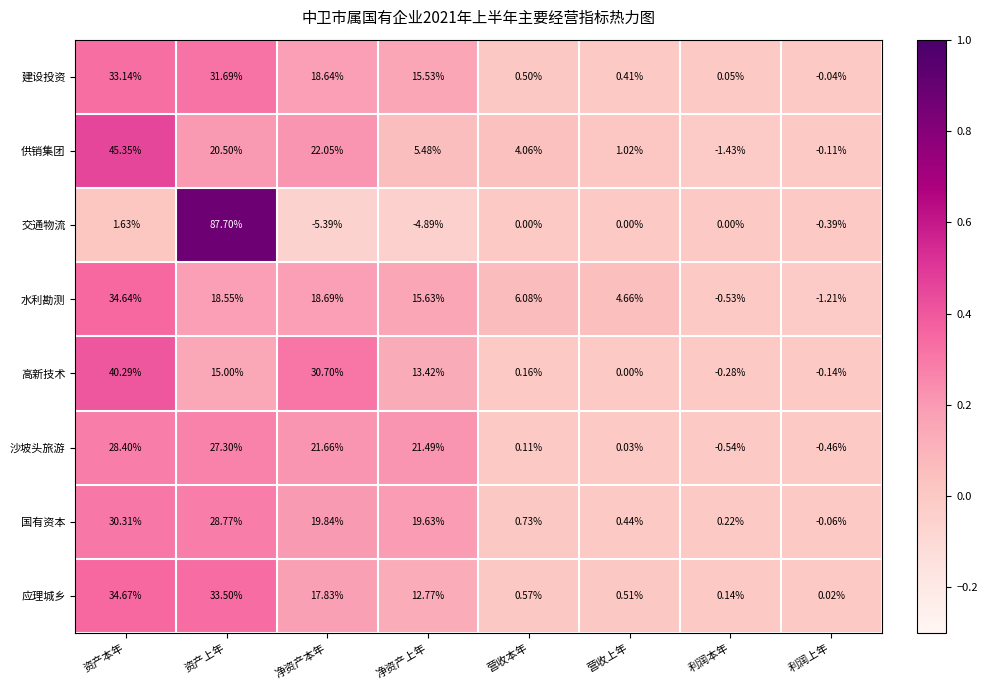

Which series has the largest total across all categories?

应理城乡